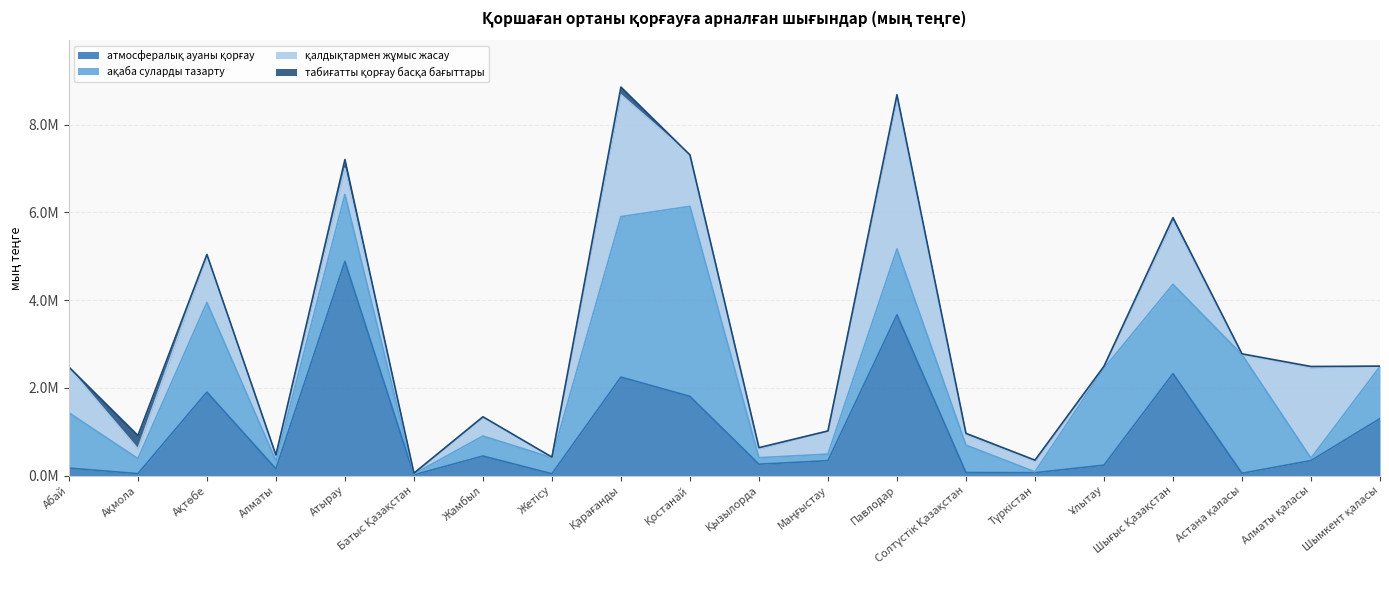

How many interior local valleys does the қалдықтармен жұмыс жасау series have?

8